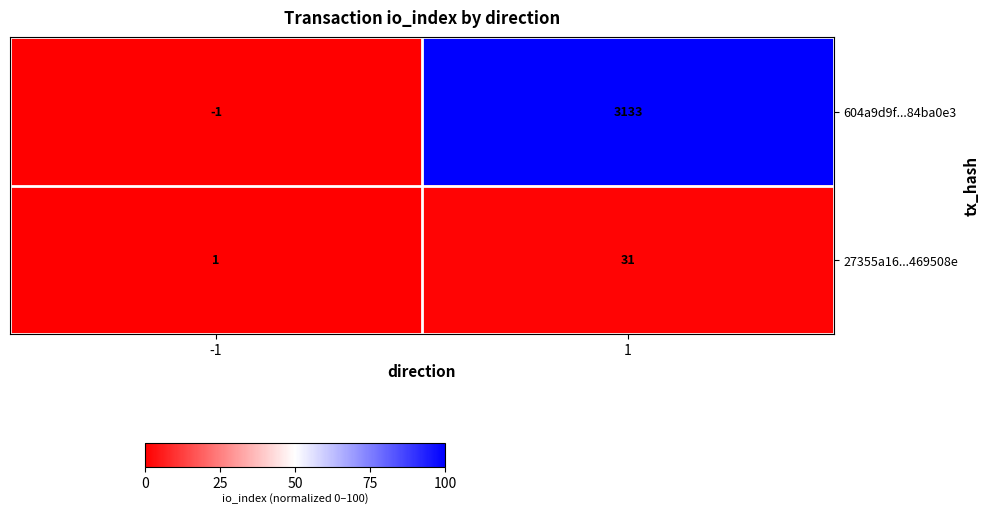

What is the difference between the highest and lowest values at -1?

2